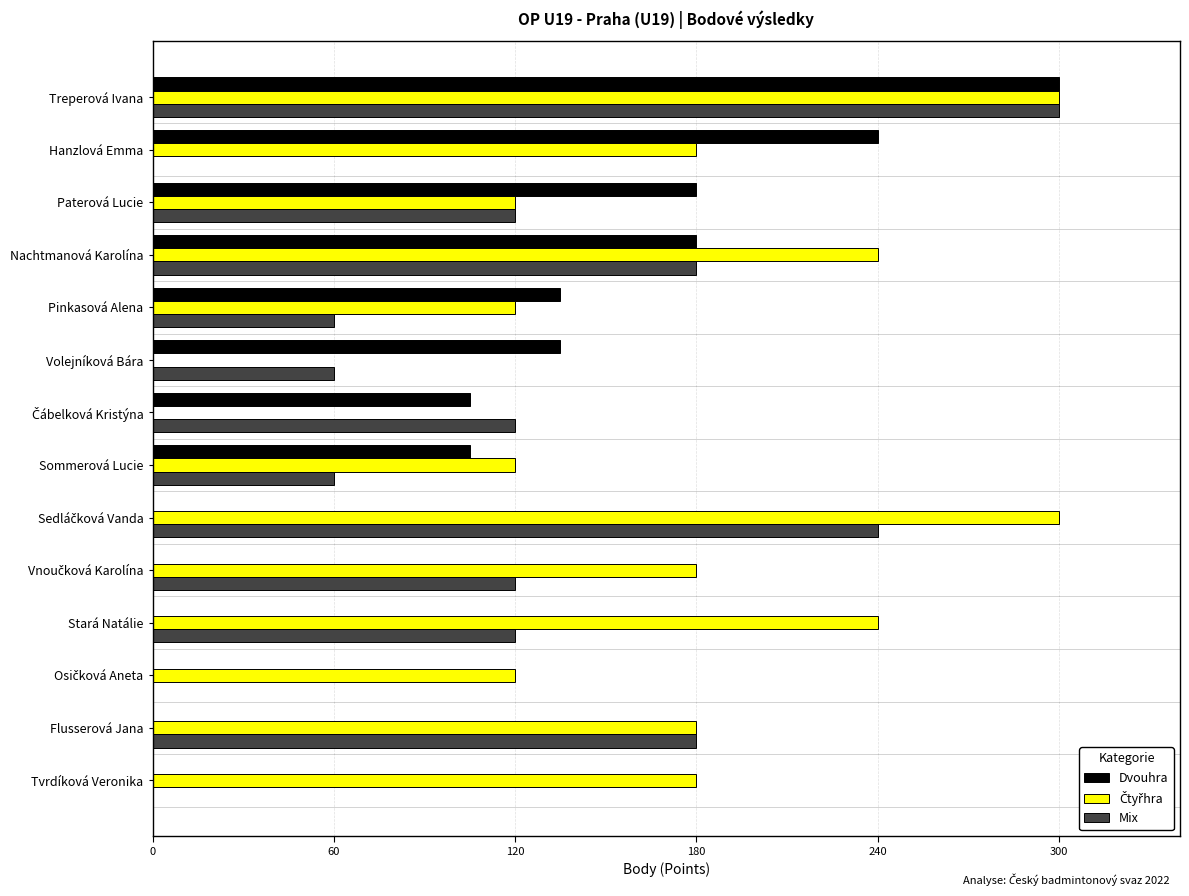

True or false: Mix has a value of 299 at Flusserová Jana.

False